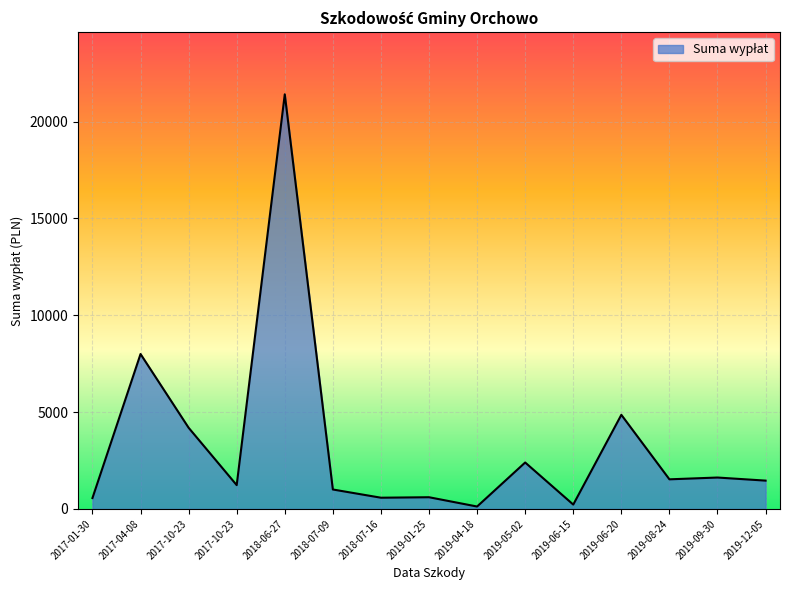

Which category has the lowest value across all series?

2019-04-18